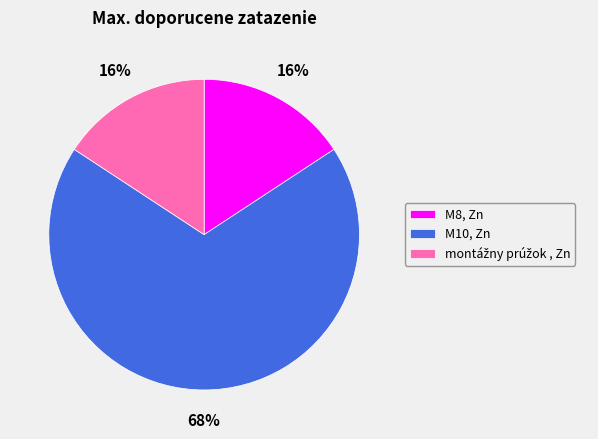

To the nearest percent, what percentage of the pie is M8, Zn?

16%